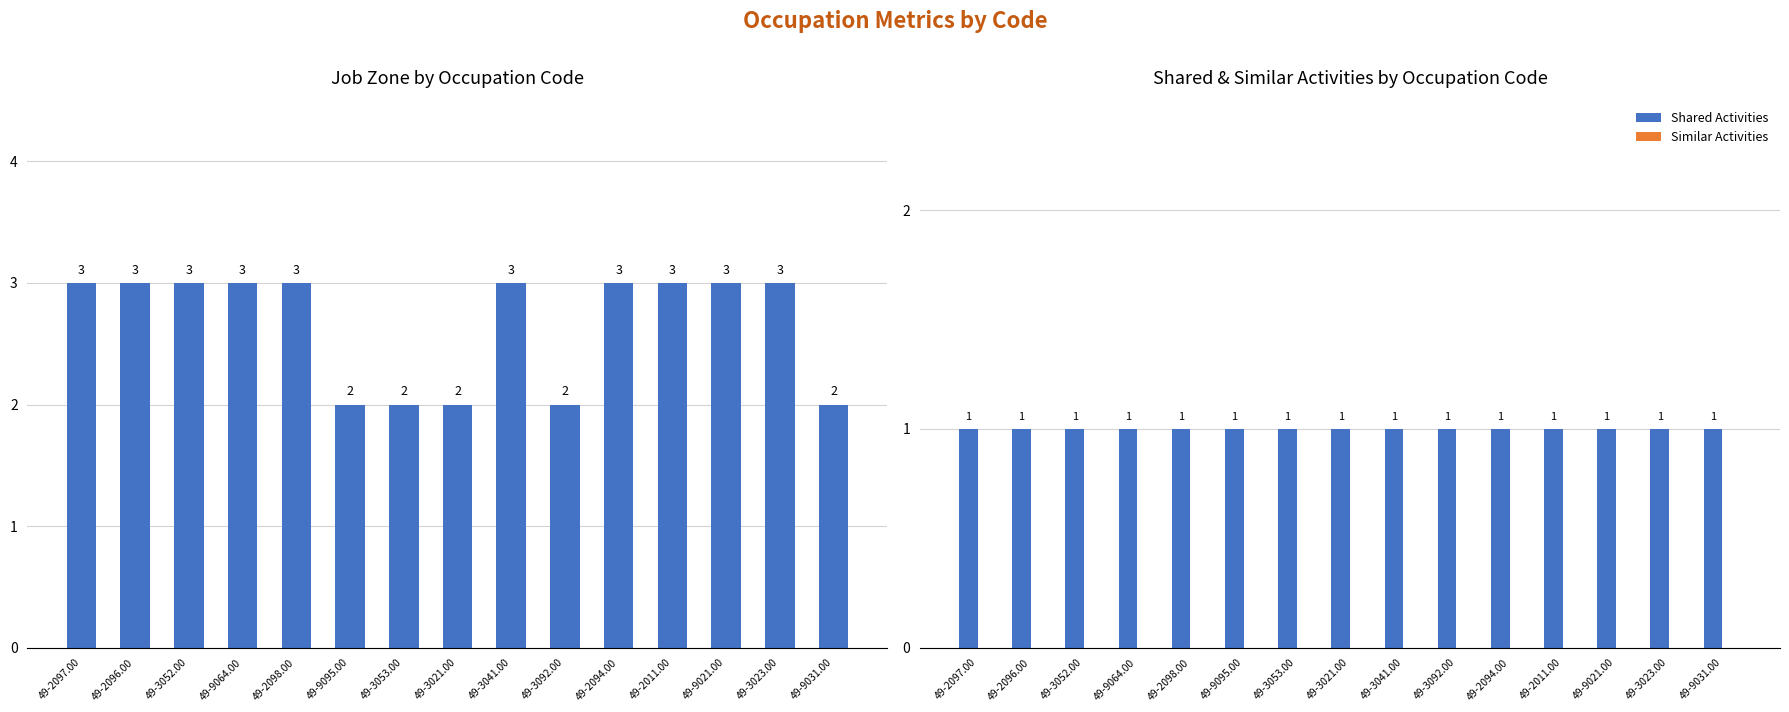

Reading left to right, list all the values displayed in this chart.

Job Zone: 3	3	3	3	3	2	2	2	3	2	3	3	3	3	2
Shared Activities: 1	1	1	1	1	1	1	1	1	1	1	1	1	1	1
Similar Activities: 0	0	0	0	0	0	0	0	0	0	0	0	0	0	0